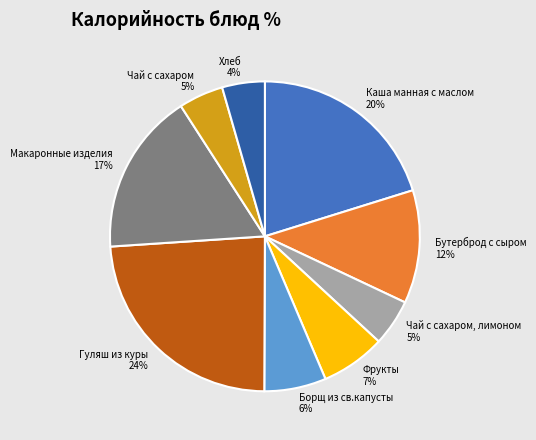

To the nearest percent, what is the average slice percentage?

11%